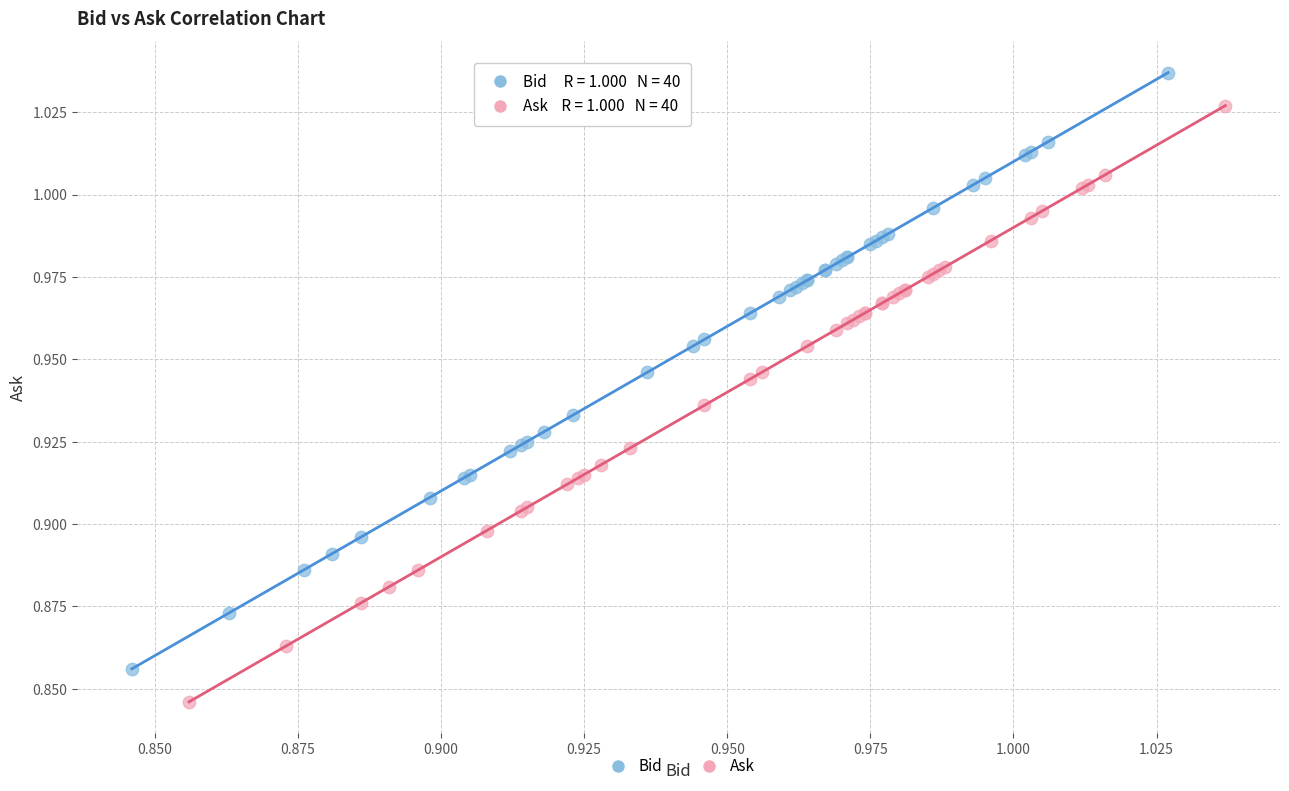

Which series contains the highest Y value?

Bid